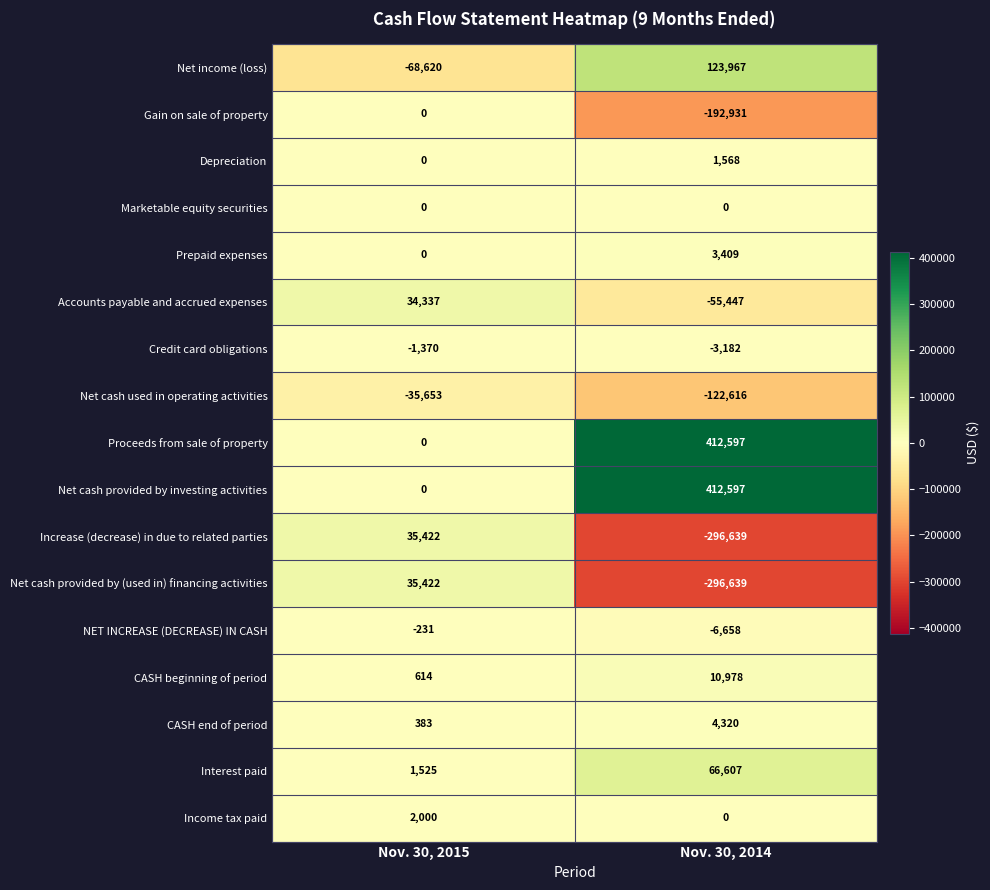

What is the average value of the Interest paid series?

34066